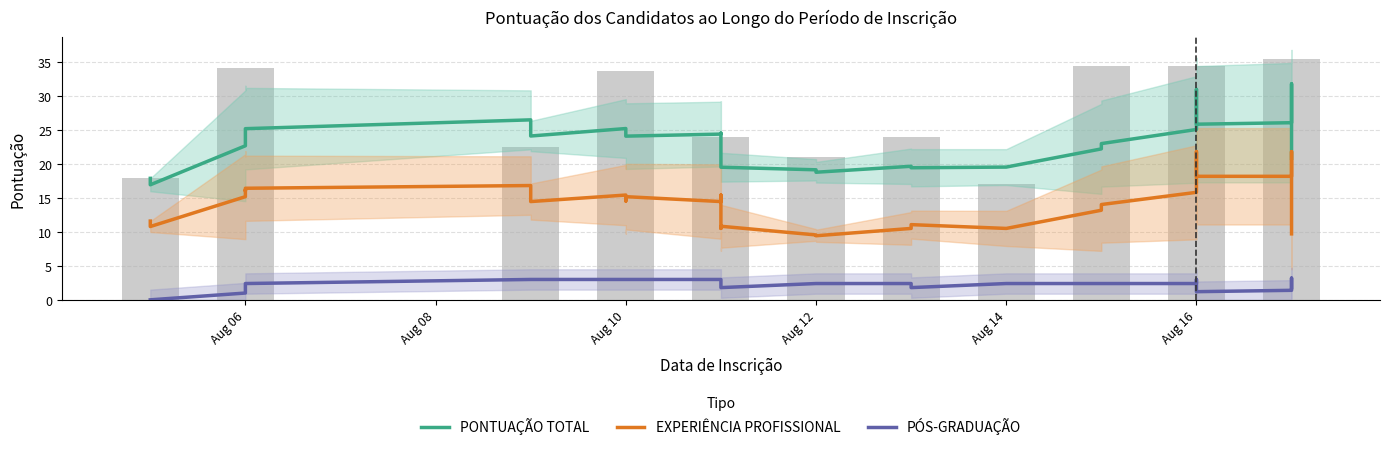

What is the highest value of the PÓS-GRADUAÇÃO series?

3.2